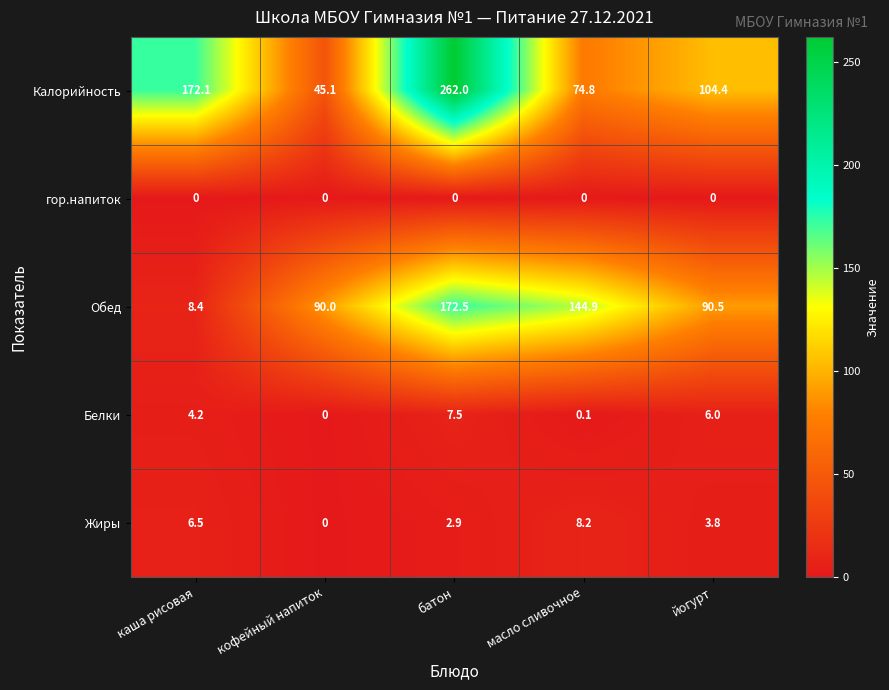

Reading left to right, extract all data points from this chart.

Калорийность: 172.1	45.1	262.0	74.8	104.4
гор.напиток: 0.0	0.0	0.0	0.0	0.0
Обед: 8.4	90.0	172.5	144.9	90.5
Белки: 4.2	0.0	7.5	0.1	6.0
Жиры: 6.5	0.0	2.9	8.2	3.8